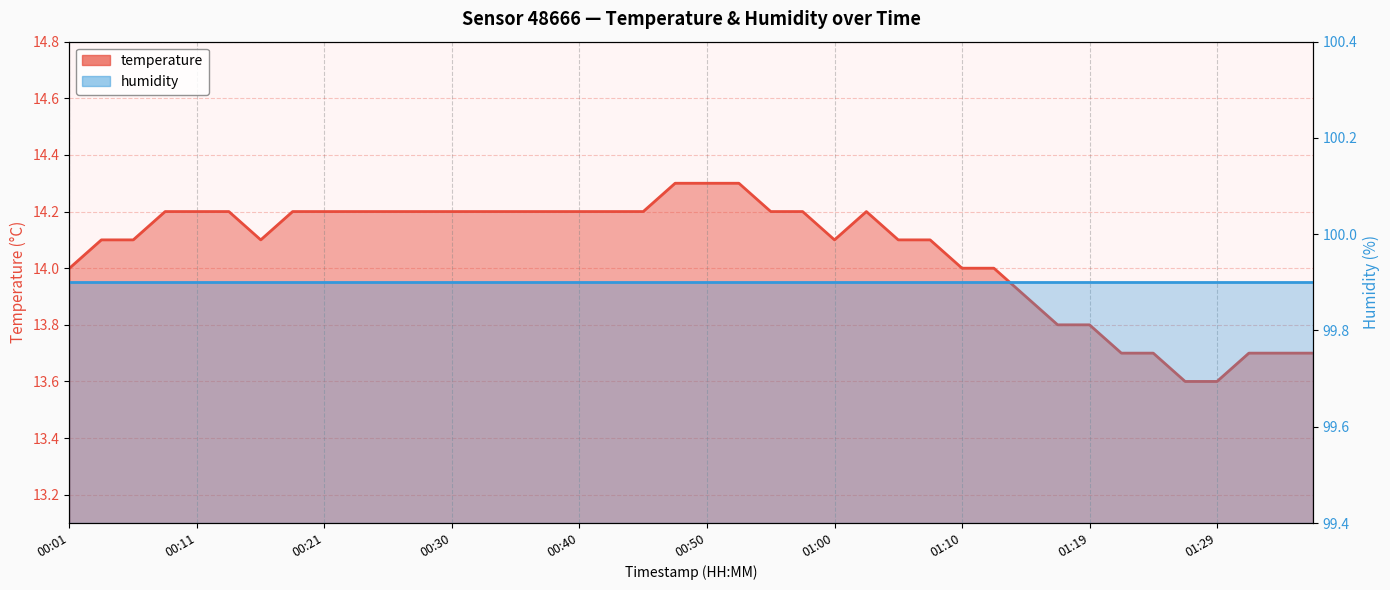

Approximately how many times larger is the value at 01:17 compared to 00:48?

1.0